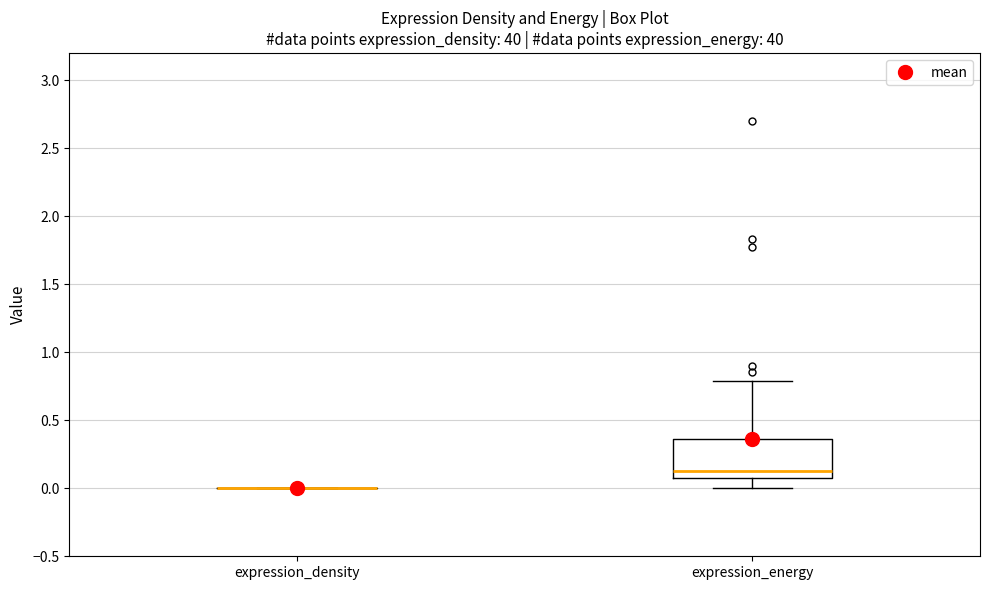

Reading left to right, transcribe this box plot: for each box, give where its median line is, the range the box spans, and where its two whiskers end, as read against the y-axis. The values are not printed on the chart, so give them approximately, as read against the axis.

expression_density: box collapsed to a line at 0.00, whiskers 0.00 to 0.00
expression_energy: median 0.15, box 0.05 to 0.35, whiskers 0.00 to 0.80